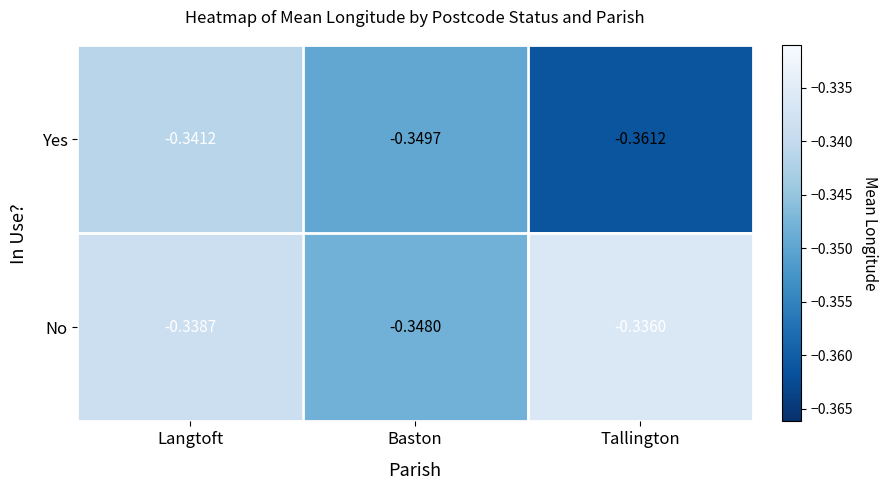

How many data points does each series have?

3